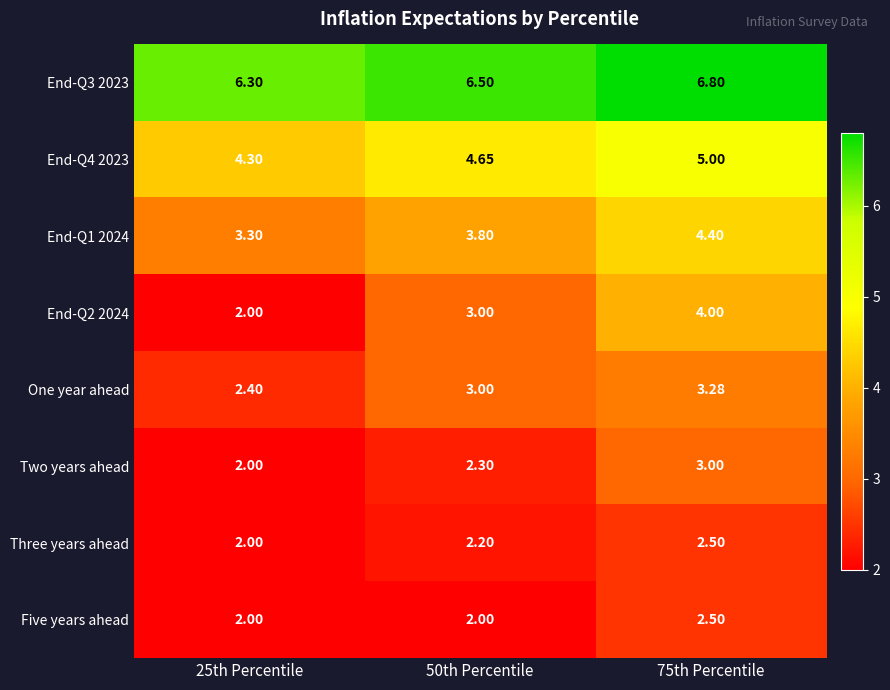

Is the value of Two years ahead at 50th Percentile greater than the value of End-Q1 2024 at 25th Percentile?

No